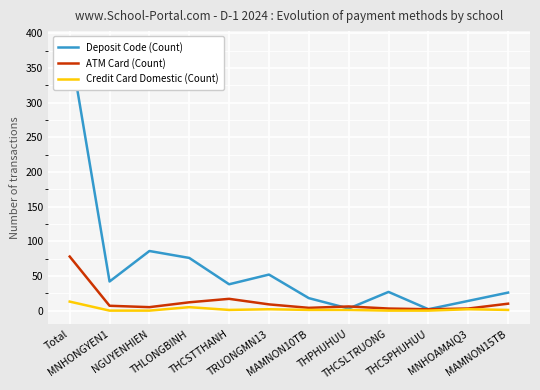

At which label is Deposit Code (Count) closest to 193?

NGUYENHIEN